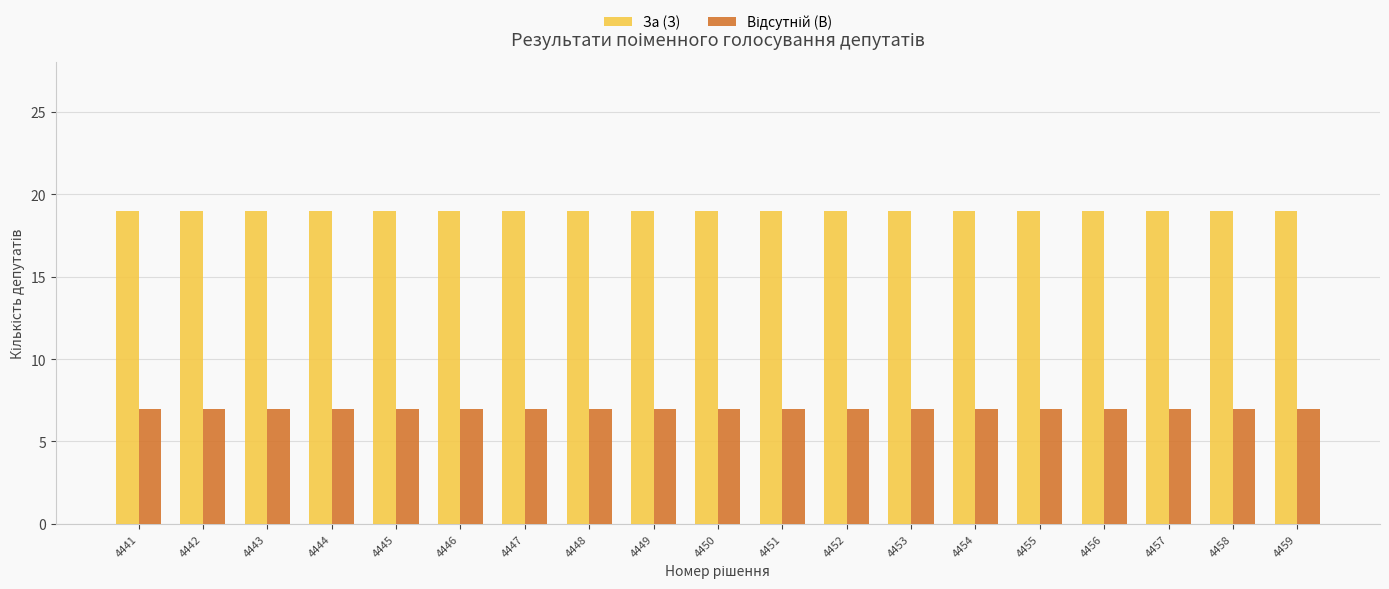

What is the sum of the За (З) values at 4443 and 4445?

38